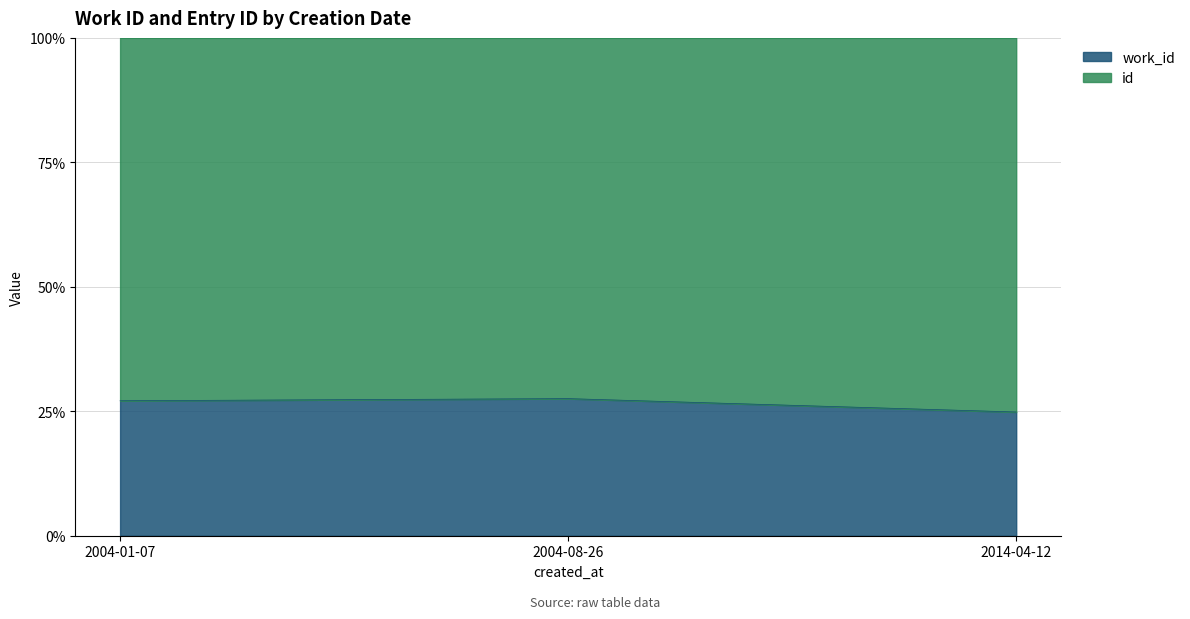

Which has a higher value, 2004-08-26 or 2014-04-12?

2004-08-26